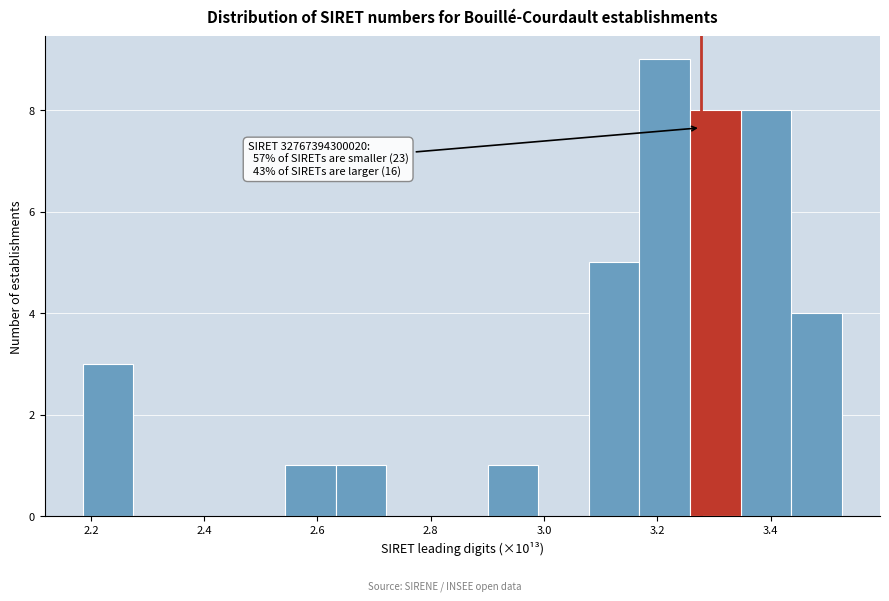

Which range on the x-axis has the tallest bar?

3.16 to 3.26